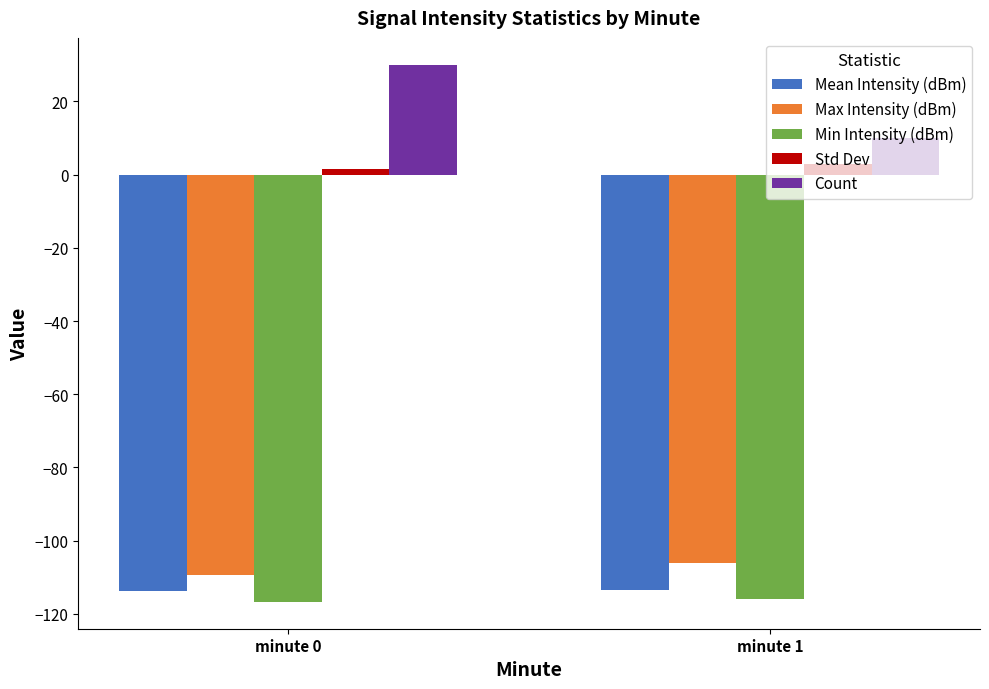

What is the maximum value for Min Intensity (dBm)?

-115.9